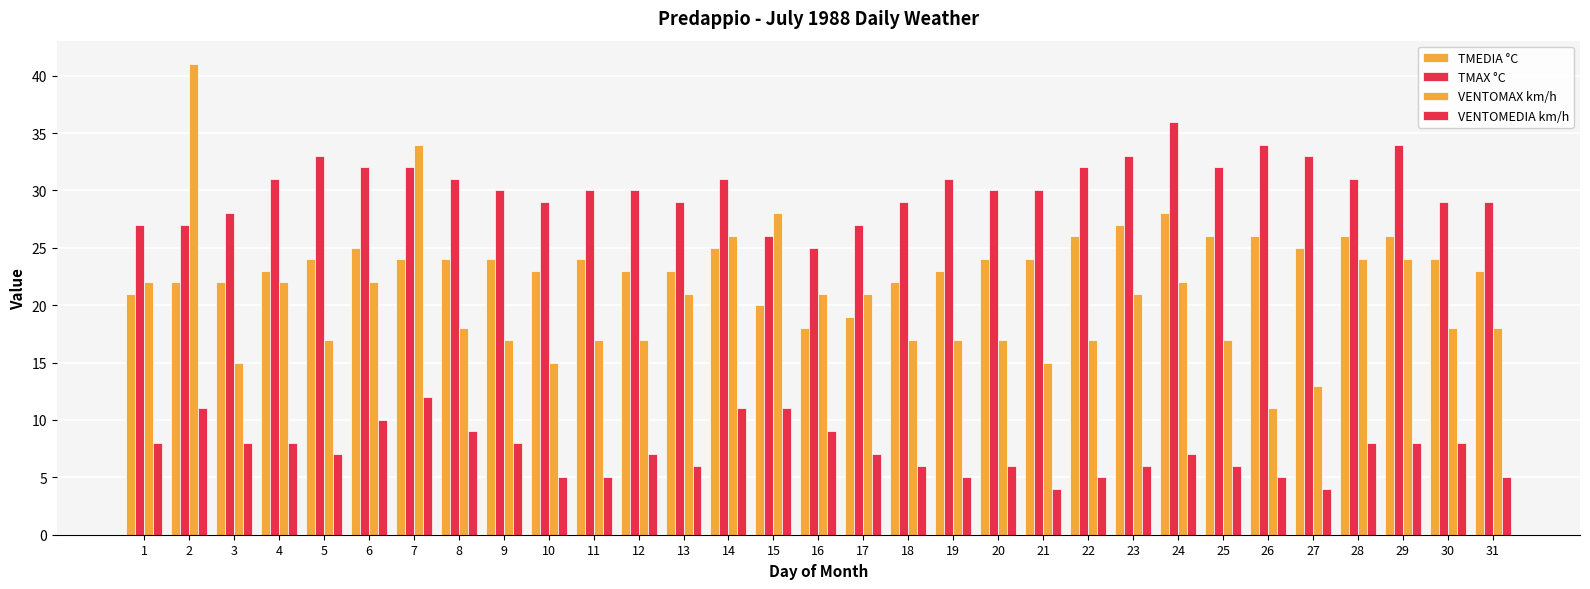

What value does the TMAX °C series have at 17, to the nearest 10?

30